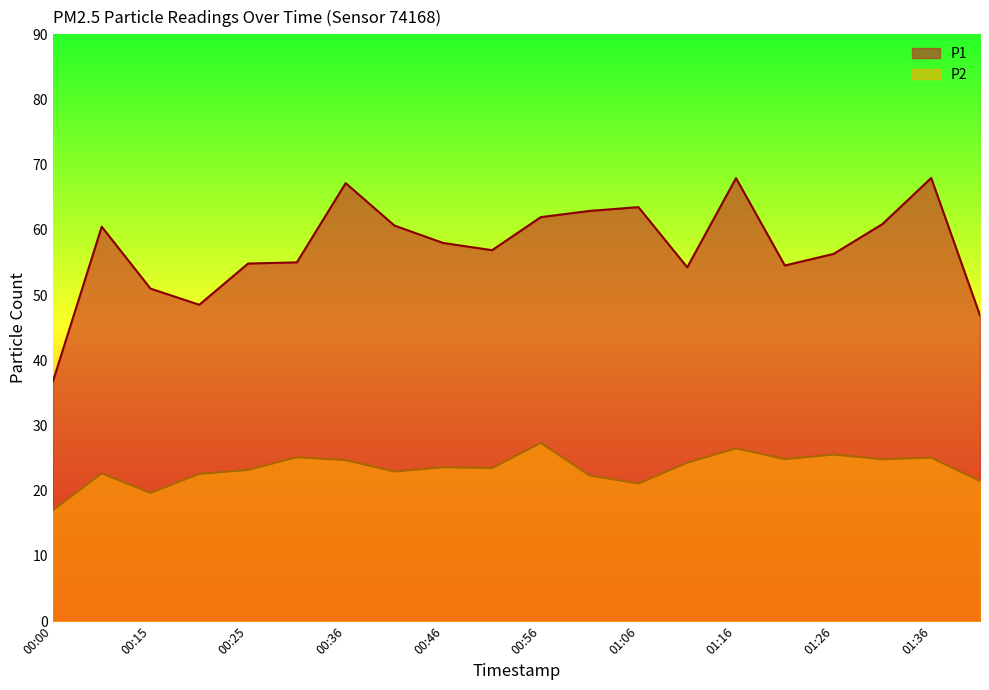

At which category is the sum across all series the highest?

01:16